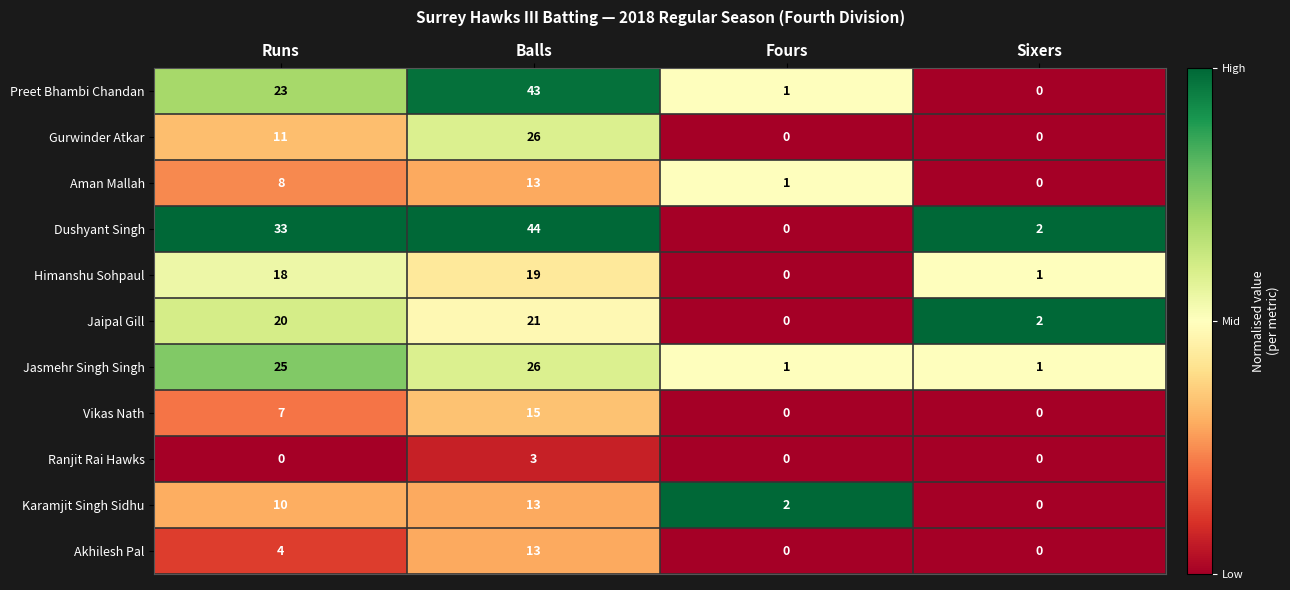

What is the difference between the second highest and second lowest values in the Himanshu Sohpaul series?

17